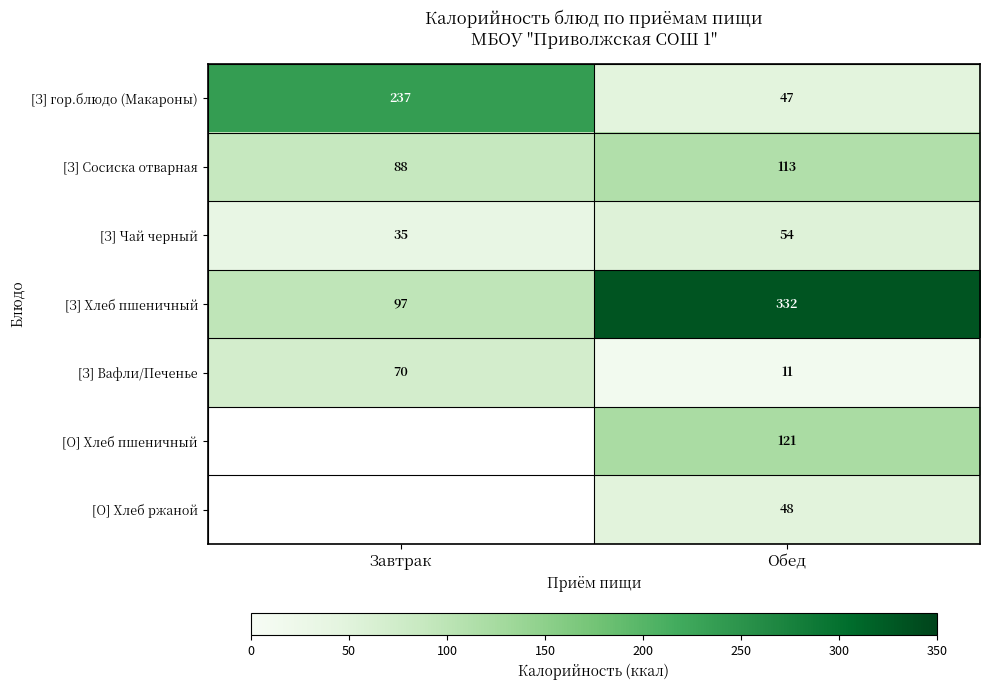

What is the smallest value displayed?

11.0